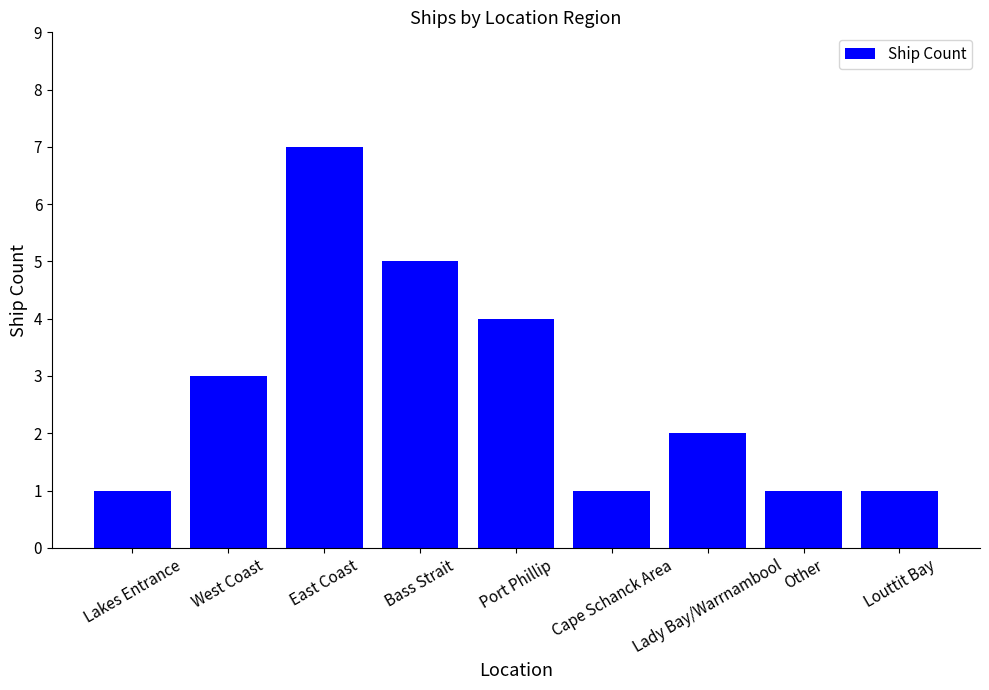

Between East Coast and Port Phillip, which is larger?

East Coast